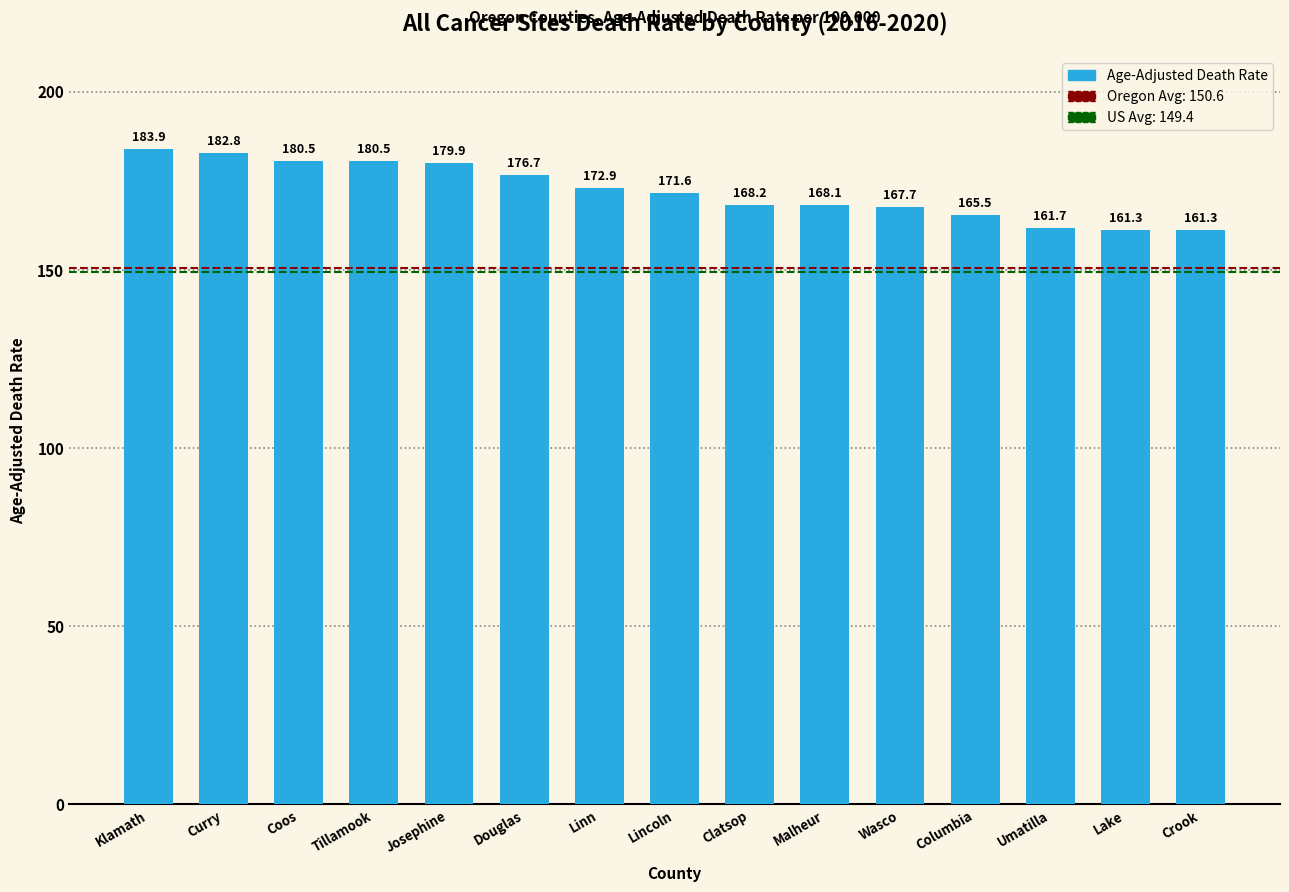

How many data points does each series have?

15